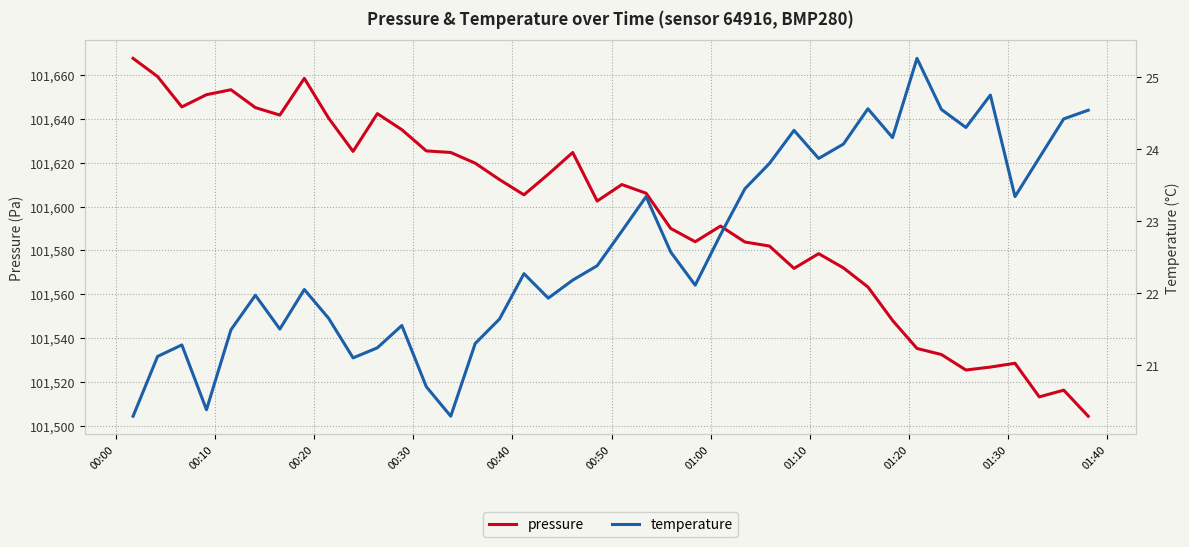

List the series in order of their peak value, lowest first.

temperature, pressure